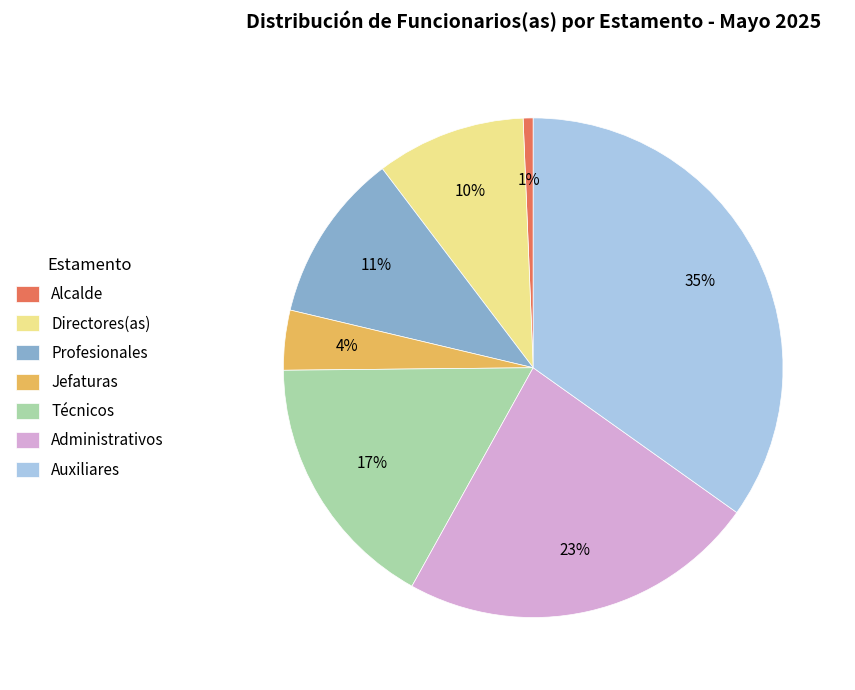

What percentage is the Profesionales slice, to the nearest percent?

11%